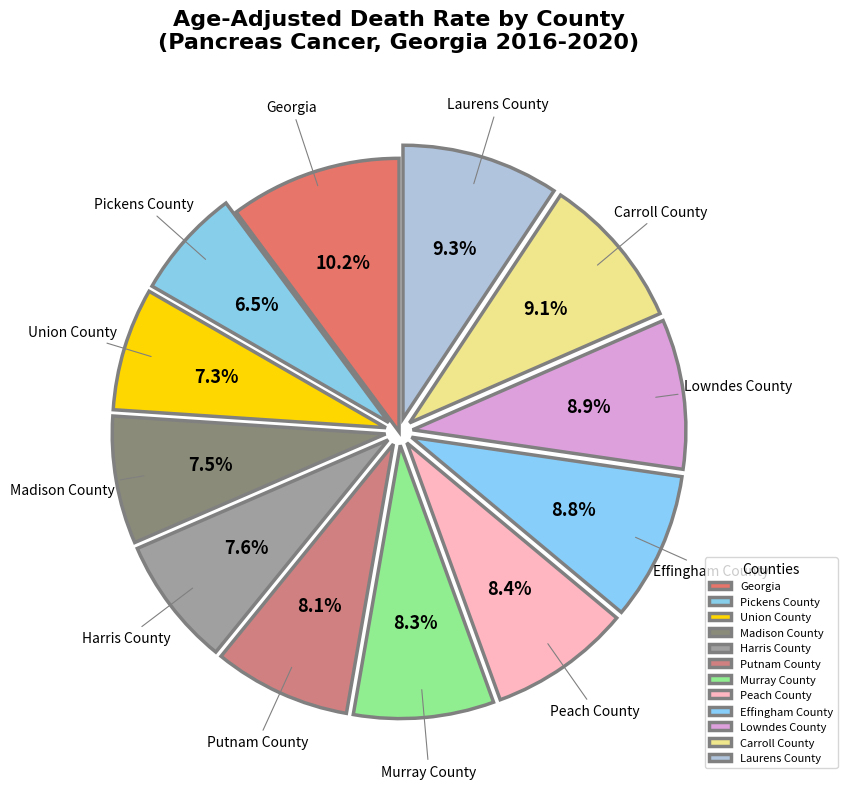

Is it true that Union County is 13% of the pie?

False